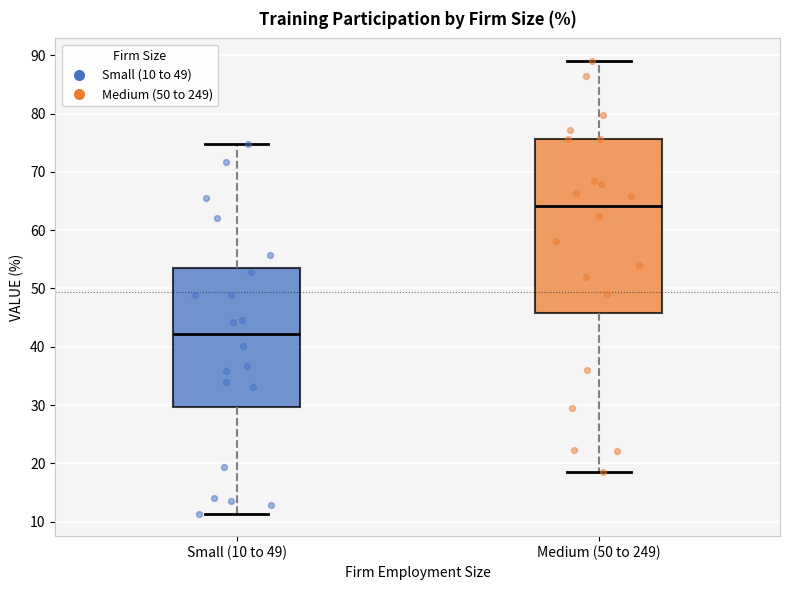

Reading left to right, read every box against the y-axis: the position of its median line, the range the box covers, and the ends of its whiskers. The values are not printed on the chart, so give them approximately, as read against the axis.

Small (10 to 49): median 42, box 30 to 54, whiskers 11 to 75
Medium (50 to 249): median 64, box 46 to 76, whiskers 19 to 89